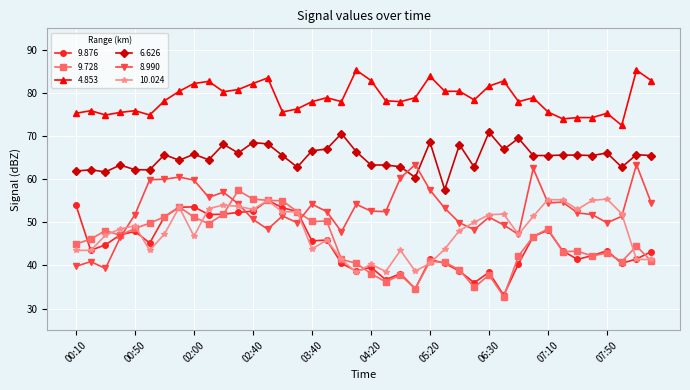

What is the smallest value displayed?

32.8